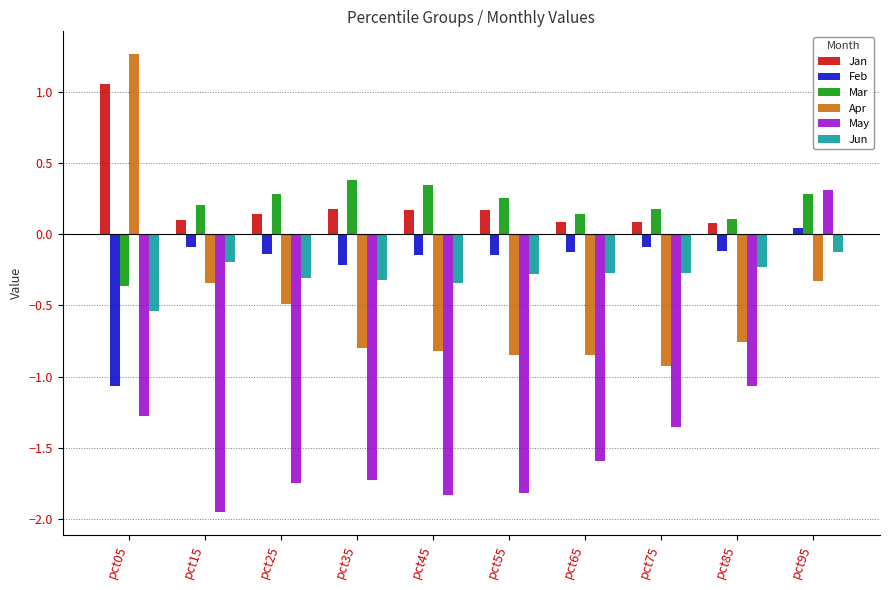

What value does the Apr series have at pct05?

1.3